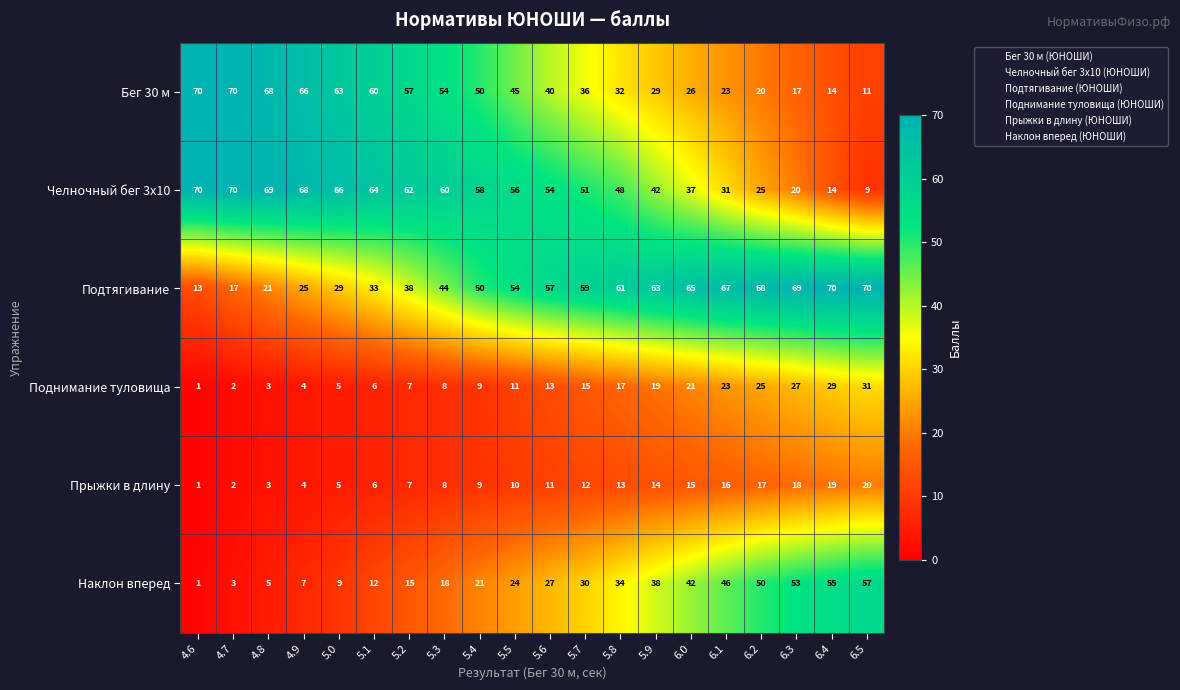

At which label is Прыжки в длину closest to 10?

5.5